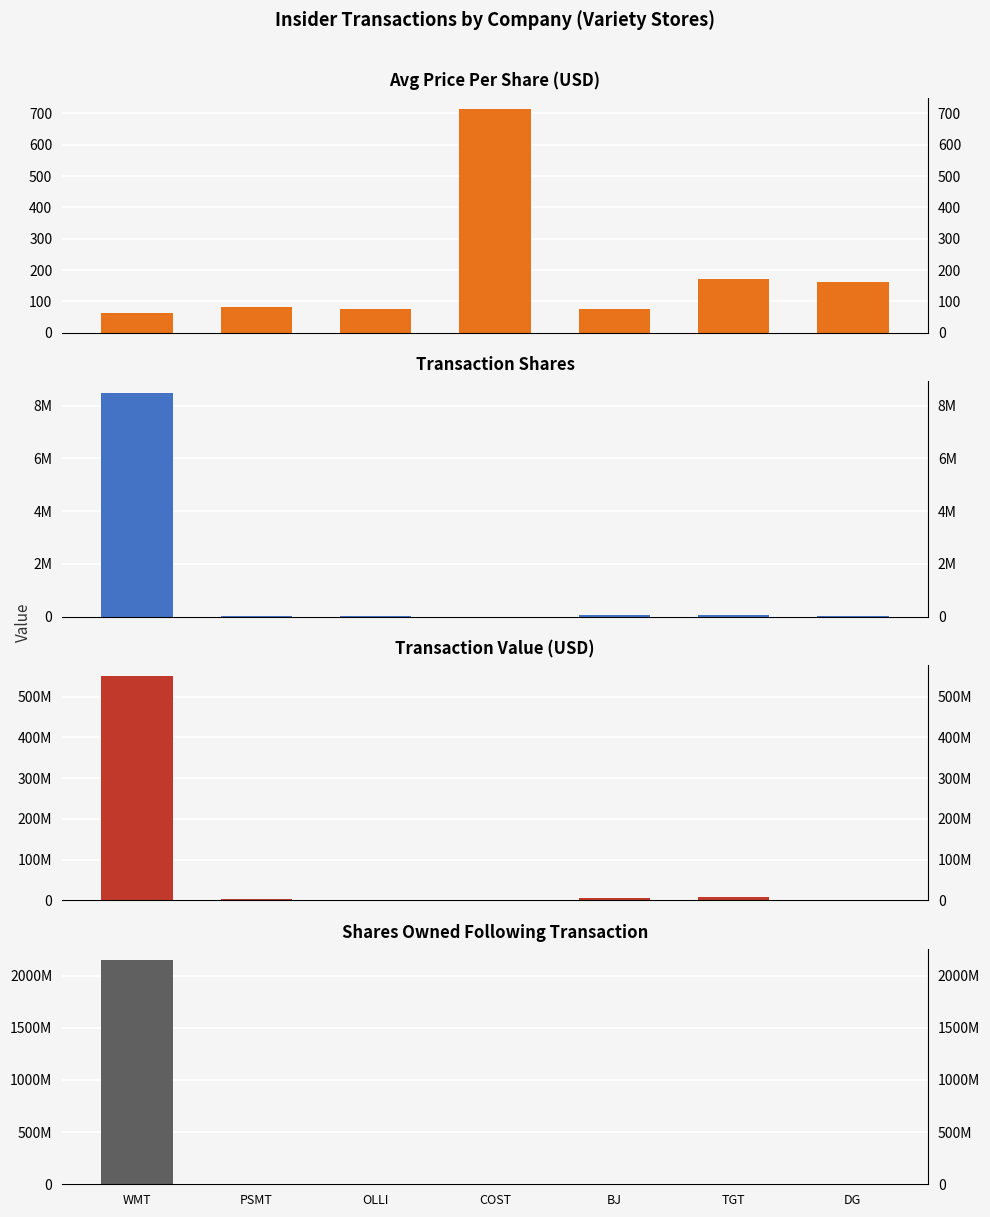

What is the spread (max minus min) of values at PSMT?

2482389.5